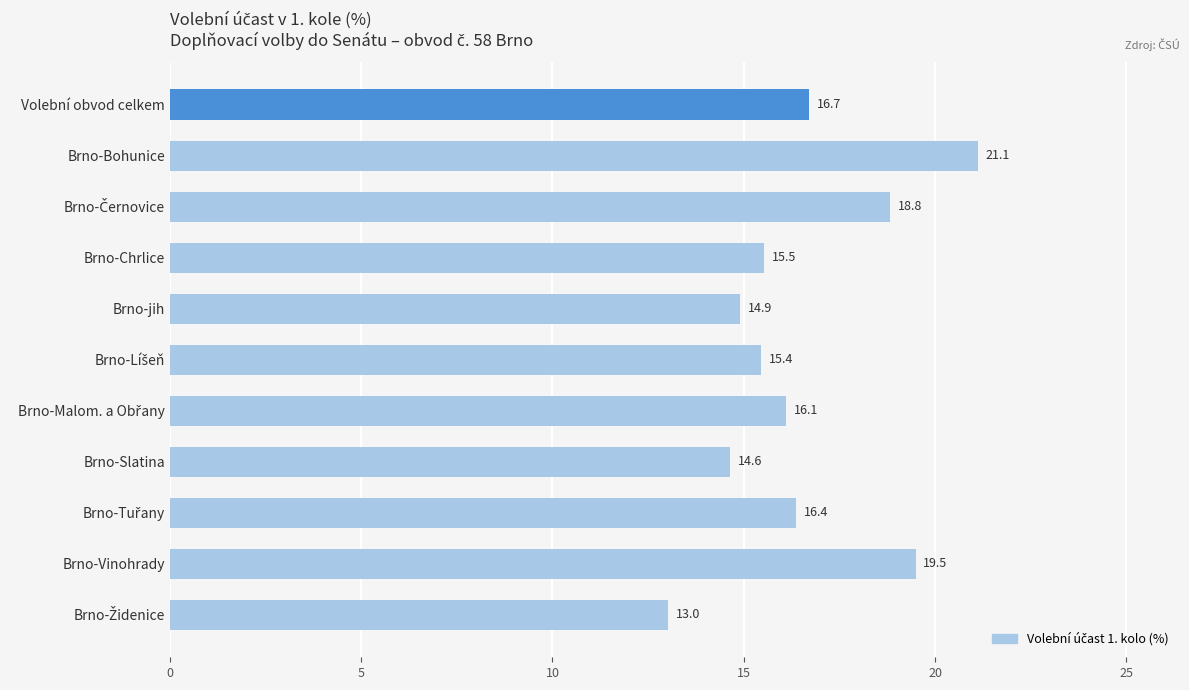

The chart shows a value of 14.9 at Brno-jih. True or false?

True